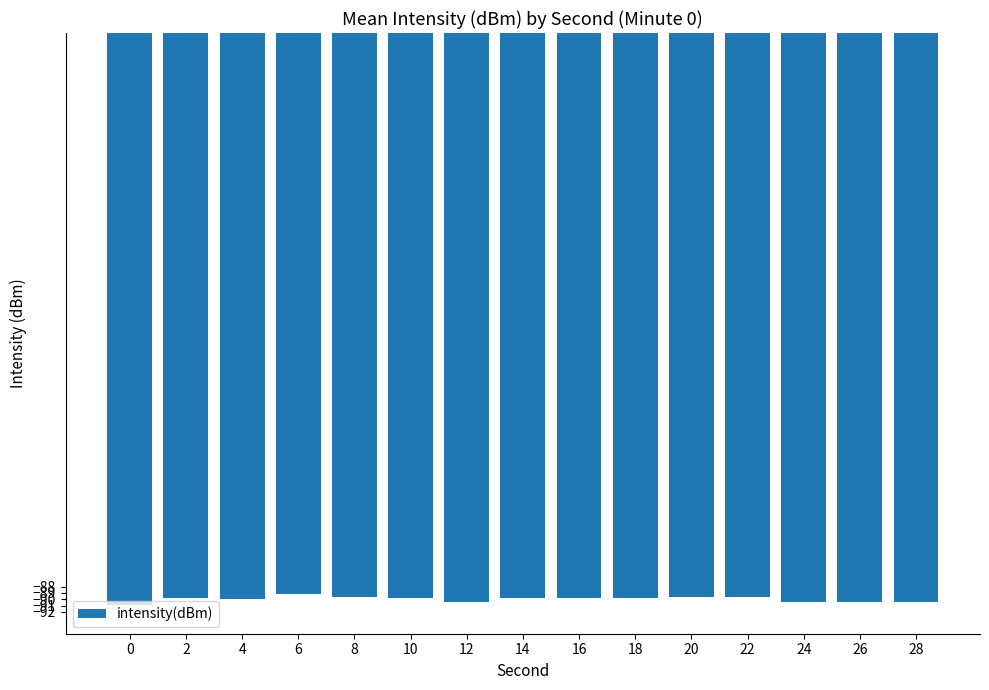

What is the average value?

-90.0